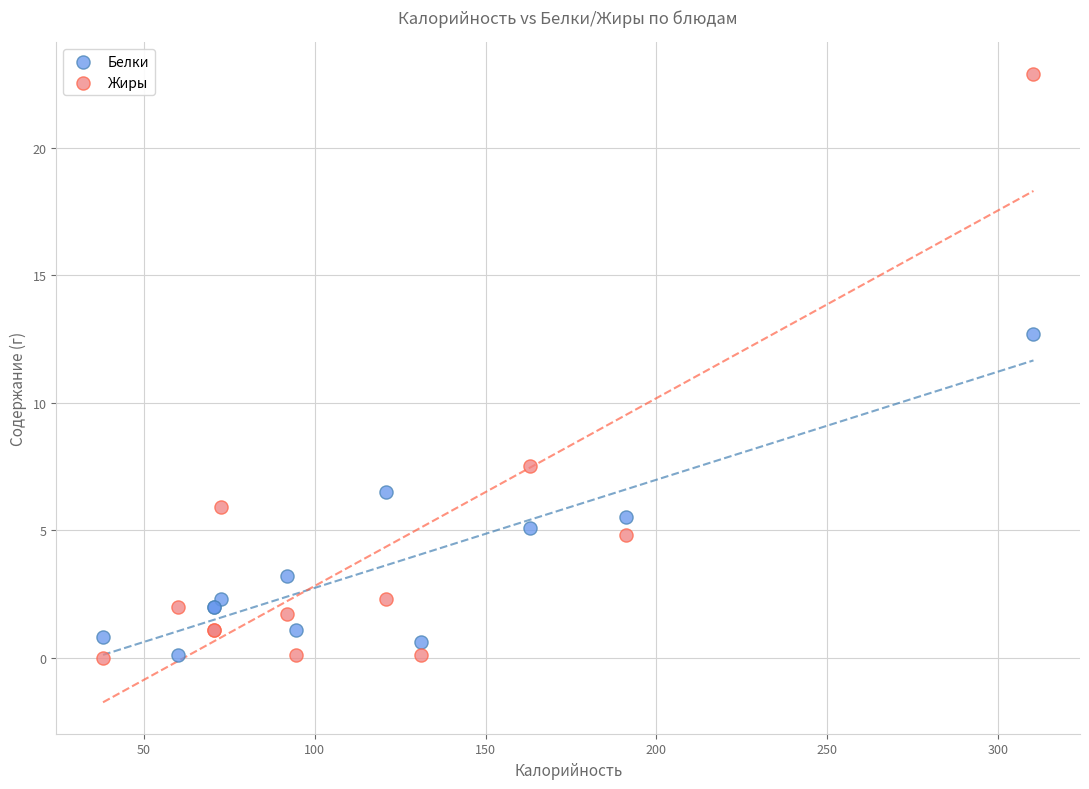

Which series has the largest Y range (max minus min)?

Жиры